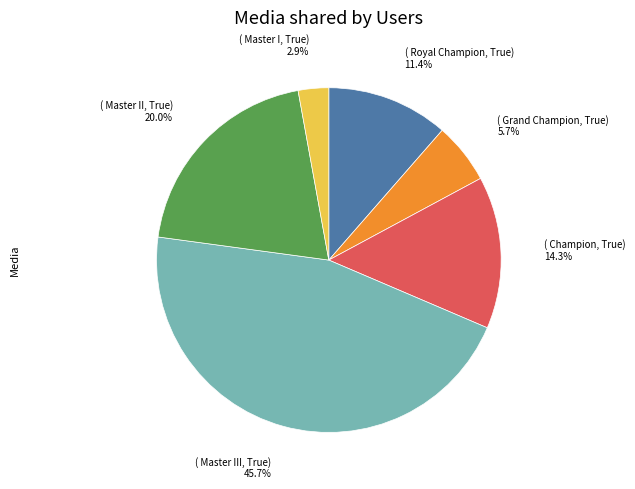

How many segments does this pie chart have?

6